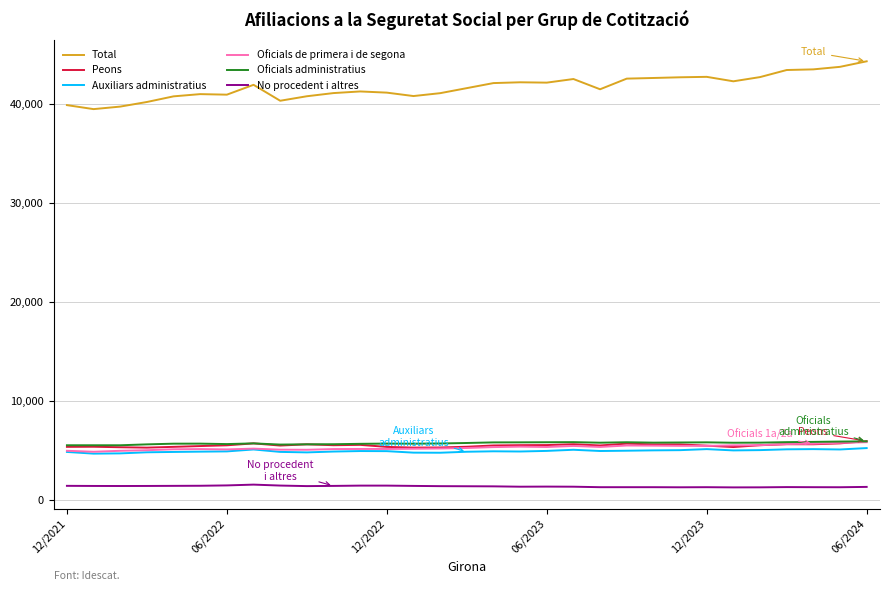

Which series has the largest total across all categories?

Total